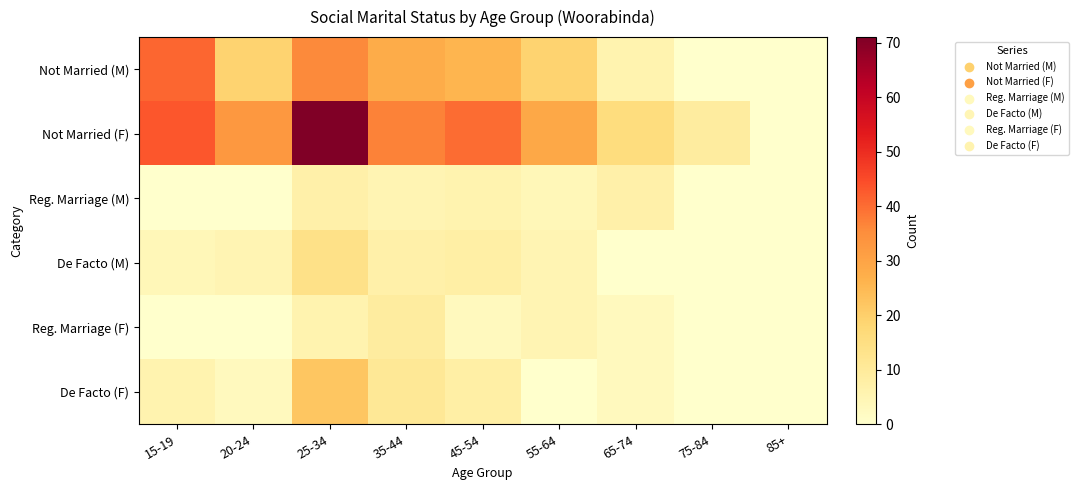

Which category has the highest value across all series?

25-34